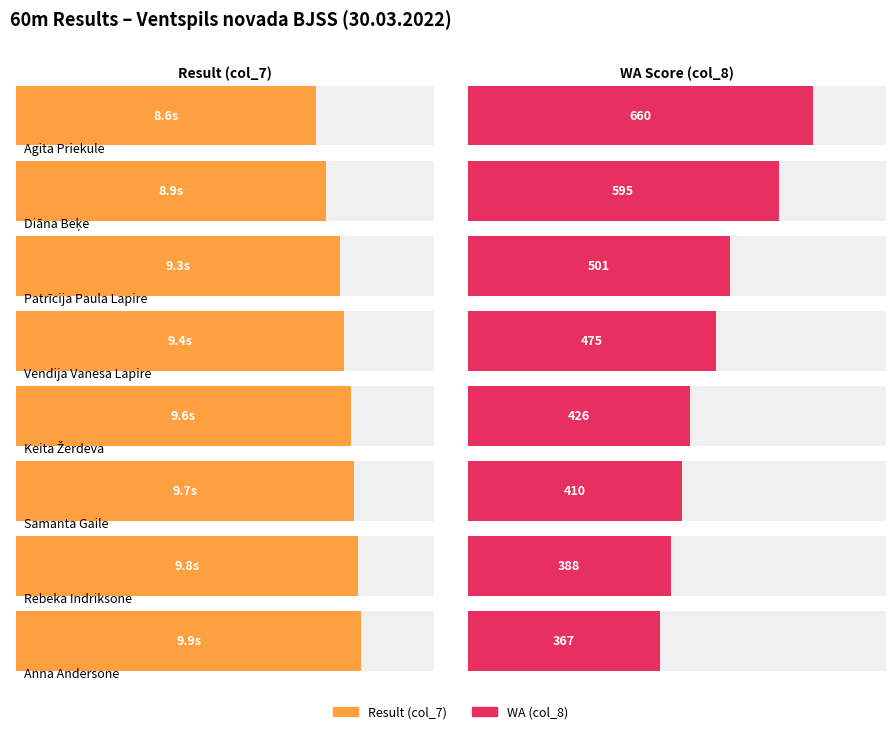

Reading left to right, transcribe all the data shown in this chart.

Result (col_7): Agita Priekule=8.6	Diāna Beķe=8.9	Patrīcija Paula Lapire=9.3	Vendija Vanesa Lapire=9.4	Keita Žerdeva=9.6	Samanta Gaile=9.7	Rebeka Indriksone=9.8	Anna Andersone=9.9
WA (col_8): Agita Priekule=660.0	Diāna Beķe=595.0	Patrīcija Paula Lapire=501.0	Vendija Vanesa Lapire=475.0	Keita Žerdeva=426.0	Samanta Gaile=410.0	Rebeka Indriksone=388.0	Anna Andersone=367.0